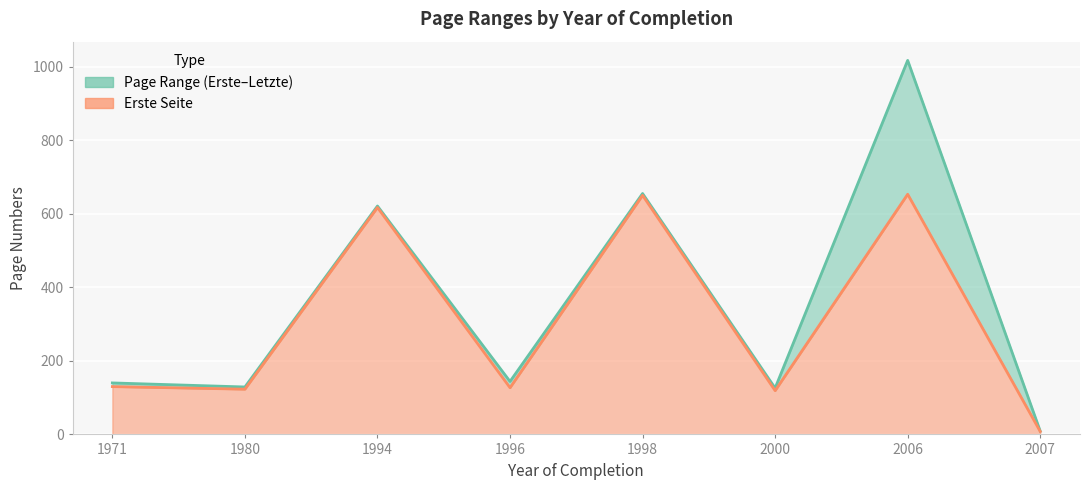

The Letzte Seite series shows 226 at 1980. True or false?

False